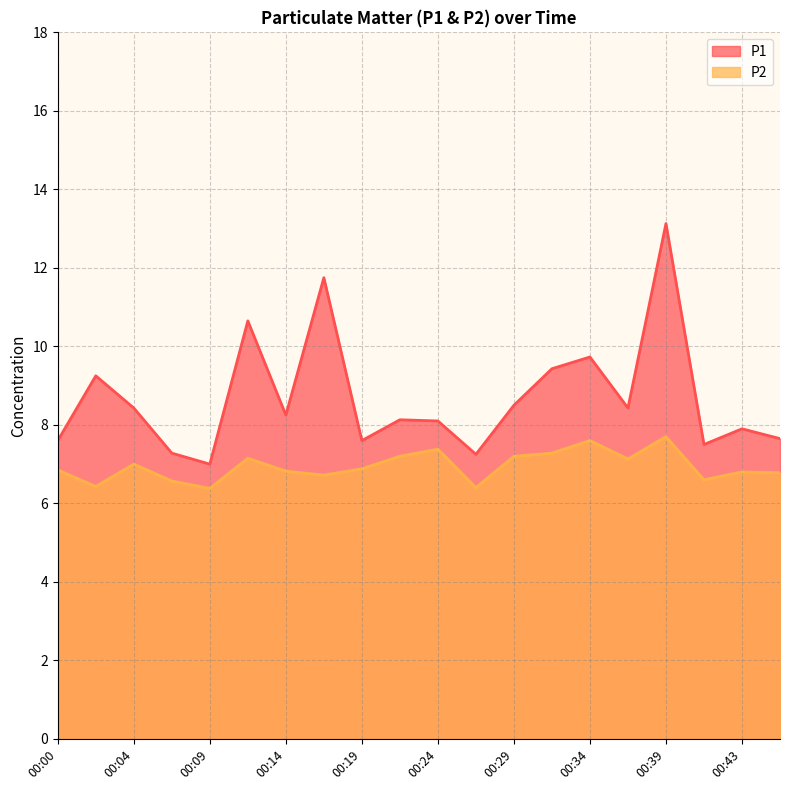

True or false: P1 and P2 intersect in this chart.

False